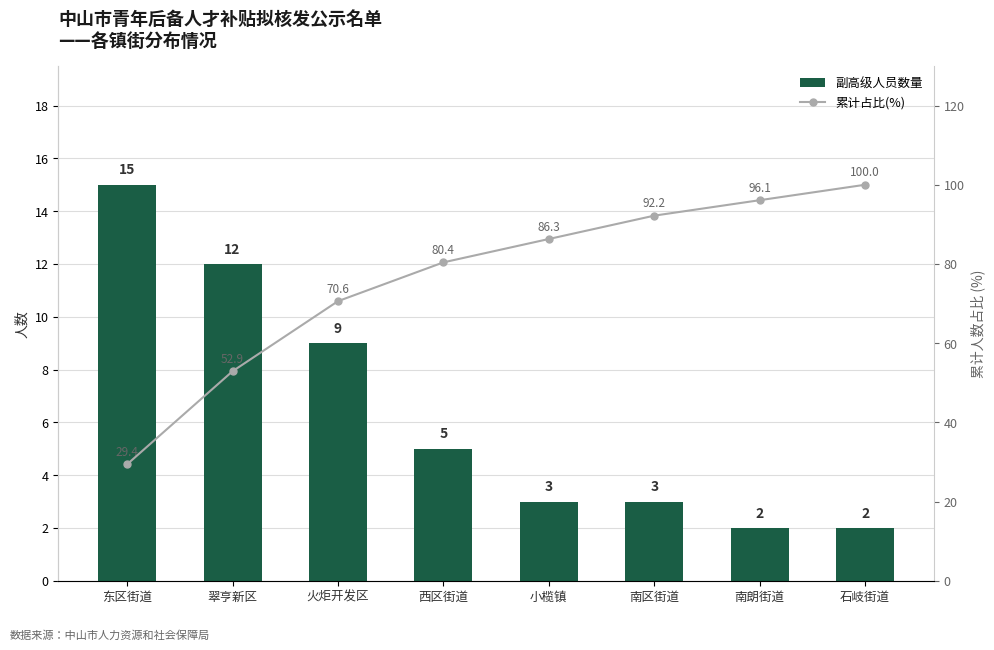

The 副高级人员数量 series shows 1.3 at 西区街道. True or false?

False